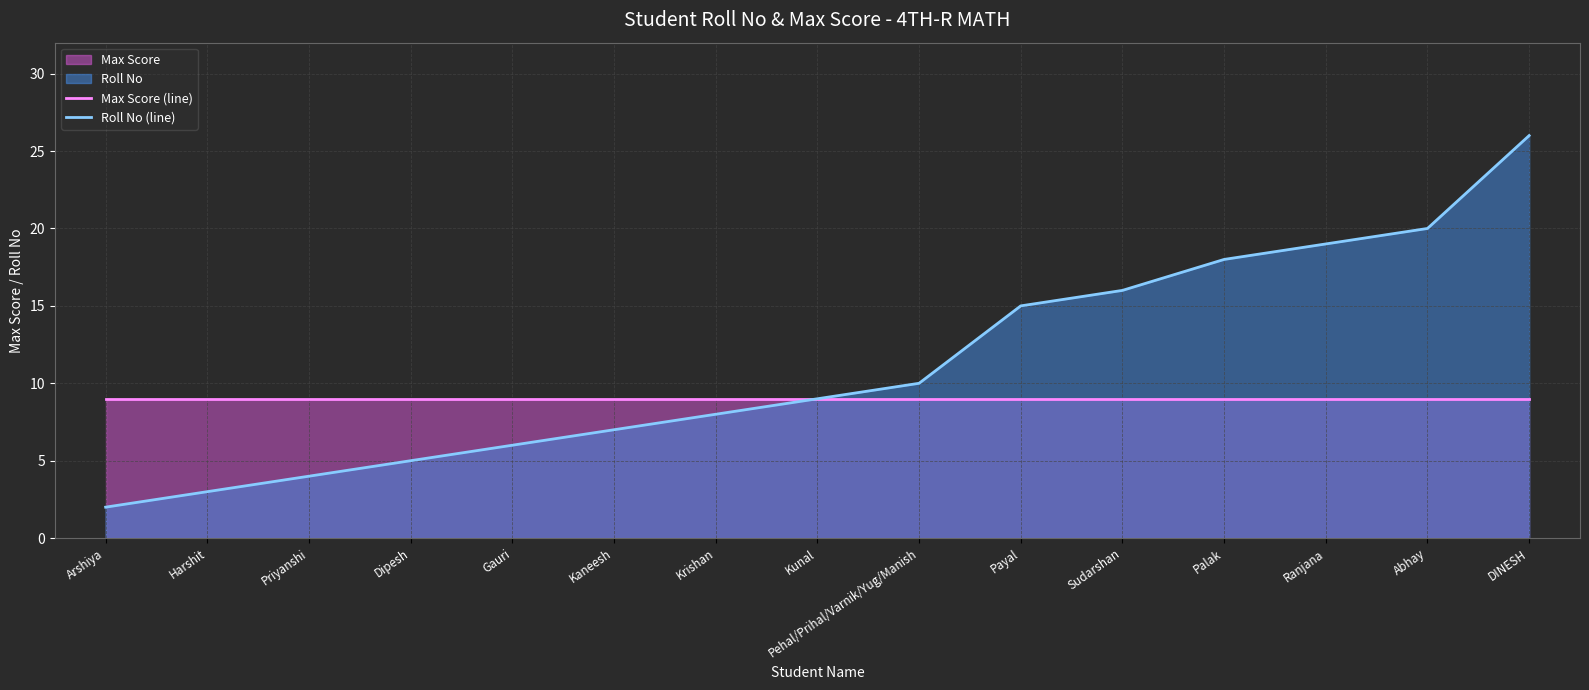

What position from the left is Abhay?

14